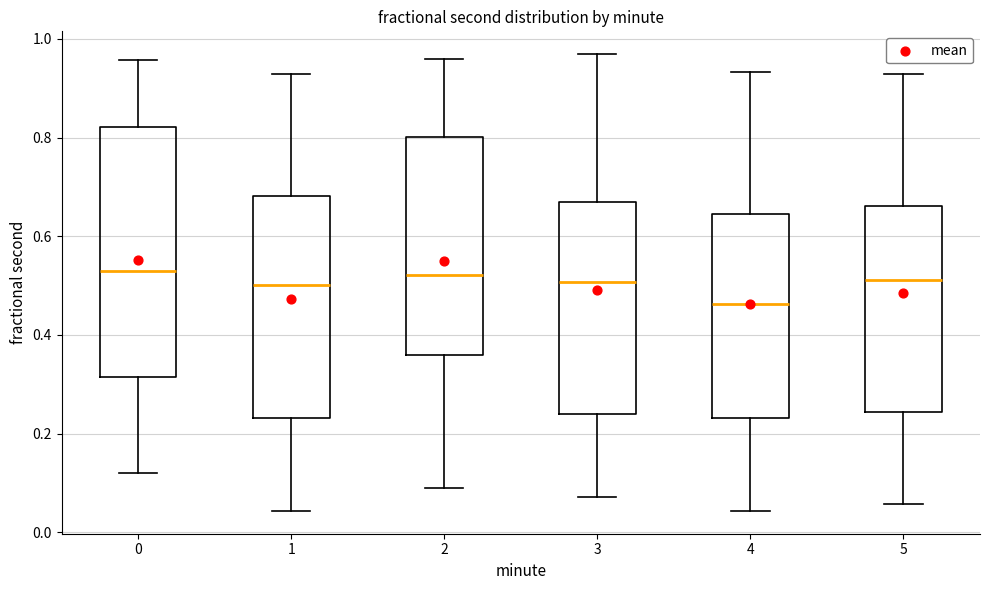

Reading left to right, read every box against the y-axis: the position of its median line, the range the box covers, and the ends of its whiskers. The values are not printed on the chart, so give them approximately, as read against the axis.

0: median 0.52, box 0.32 to 0.82, whiskers 0.12 to 0.96
1: median 0.50, box 0.24 to 0.68, whiskers 0.04 to 0.92
2: median 0.52, box 0.36 to 0.80, whiskers 0.08 to 0.96
3: median 0.50, box 0.24 to 0.66, whiskers 0.08 to 0.96
4: median 0.46, box 0.24 to 0.64, whiskers 0.04 to 0.94
5: median 0.52, box 0.24 to 0.66, whiskers 0.06 to 0.92